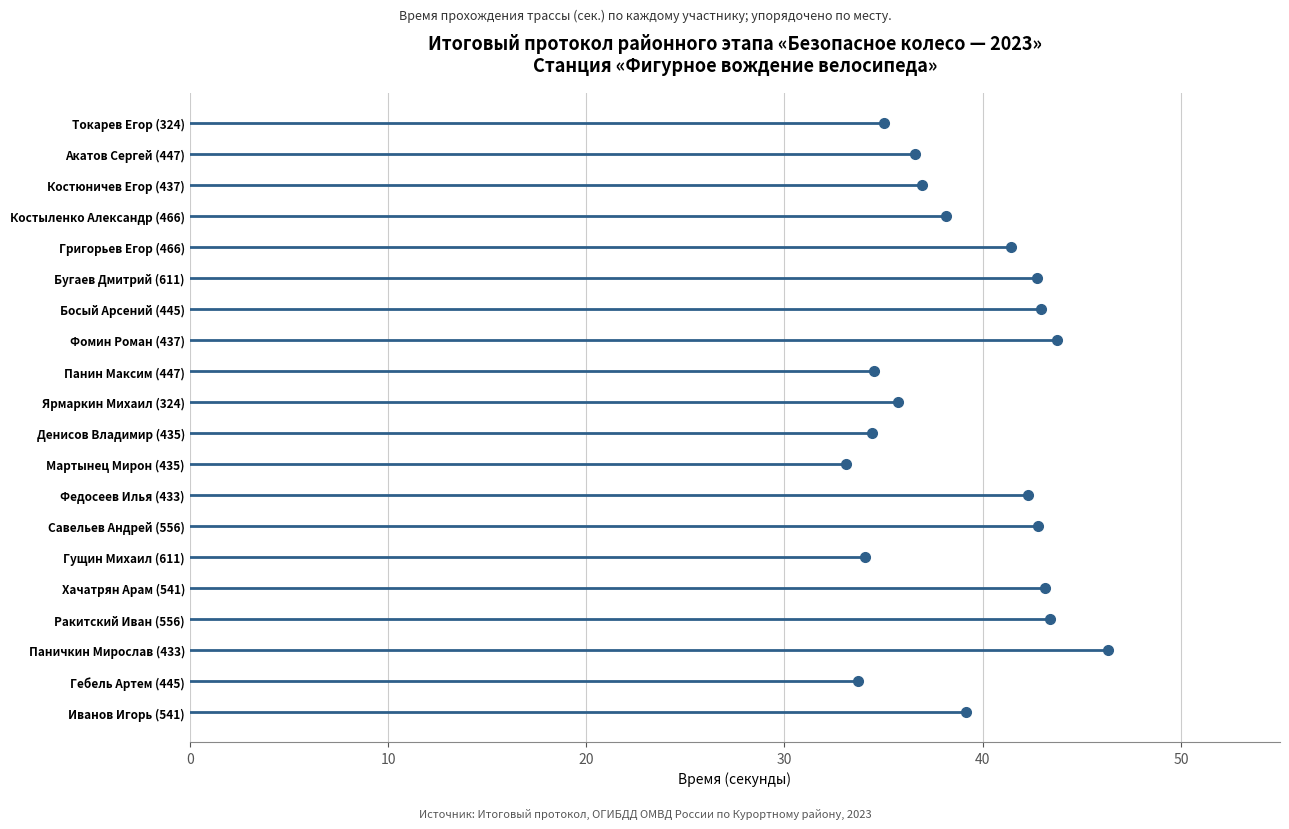

Is it true that the value at Фомин Роман (437) is 43.8?

True